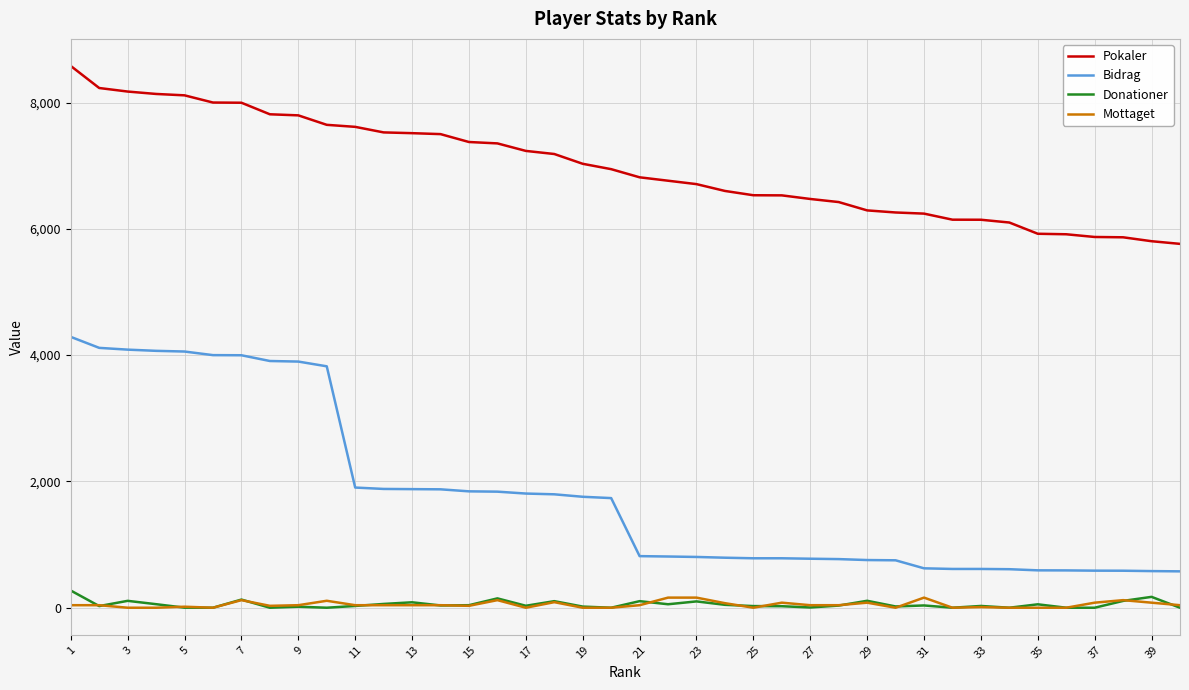

What is the greatest value displayed?

8579